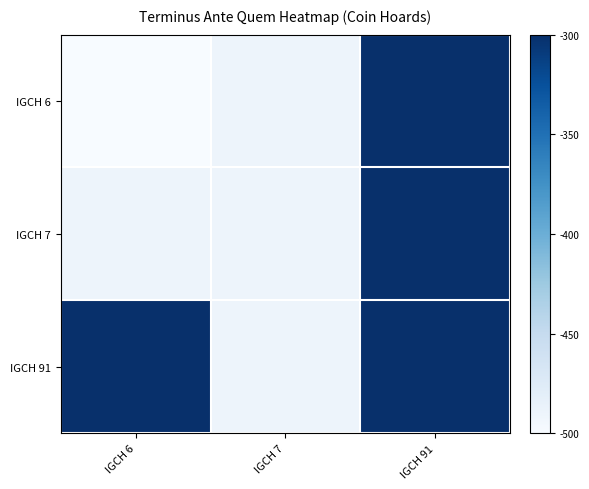

Which category has the lowest value across all series?

IGCH 6